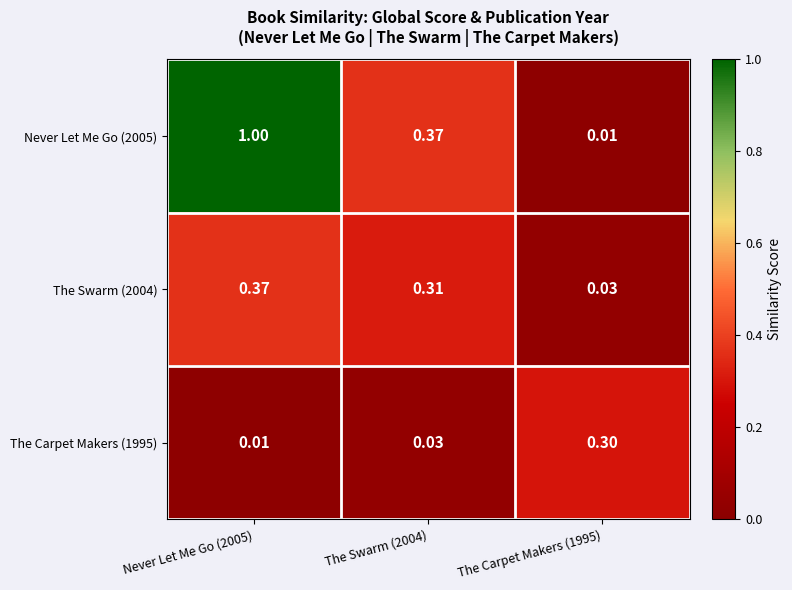

Rank the series by their average value, from highest to lowest.

Never Let Me Go (2005), The Swarm (2004), The Carpet Makers (1995)